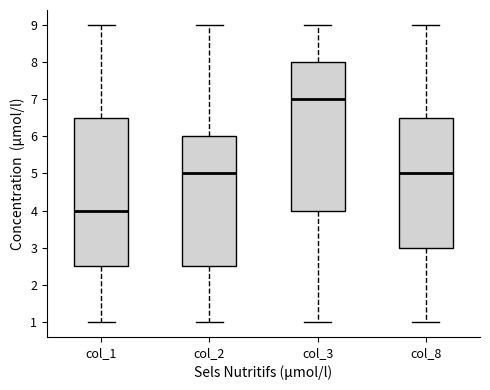

Reading left to right, read every box against the y-axis: the position of its median line, the range the box covers, and the ends of its whiskers. The values are not printed on the chart, so give them approximately, as read against the axis.

col_1: median 4.0, box 2.5 to 6.5, whiskers 1.0 to 9.0
col_2: median 5.0, box 2.5 to 6.0, whiskers 1.0 to 9.0
col_3: median 7.0, box 4.0 to 8.0, whiskers 1.0 to 9.0
col_8: median 5.0, box 3.0 to 6.5, whiskers 1.0 to 9.0